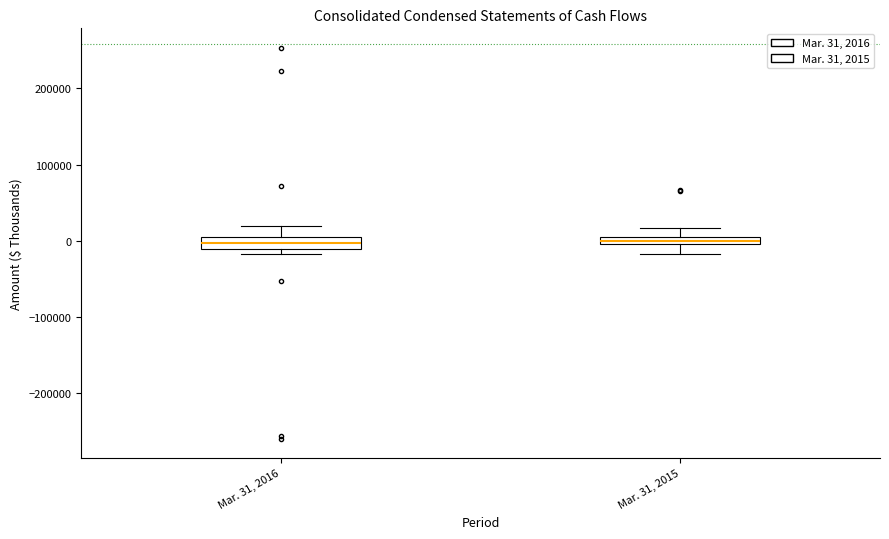

Where does the upper whisker of the box for Mar. 31, 2015 end on the y-axis? The values are not printed on the chart, so give them approximately, as read against the axis.

20000